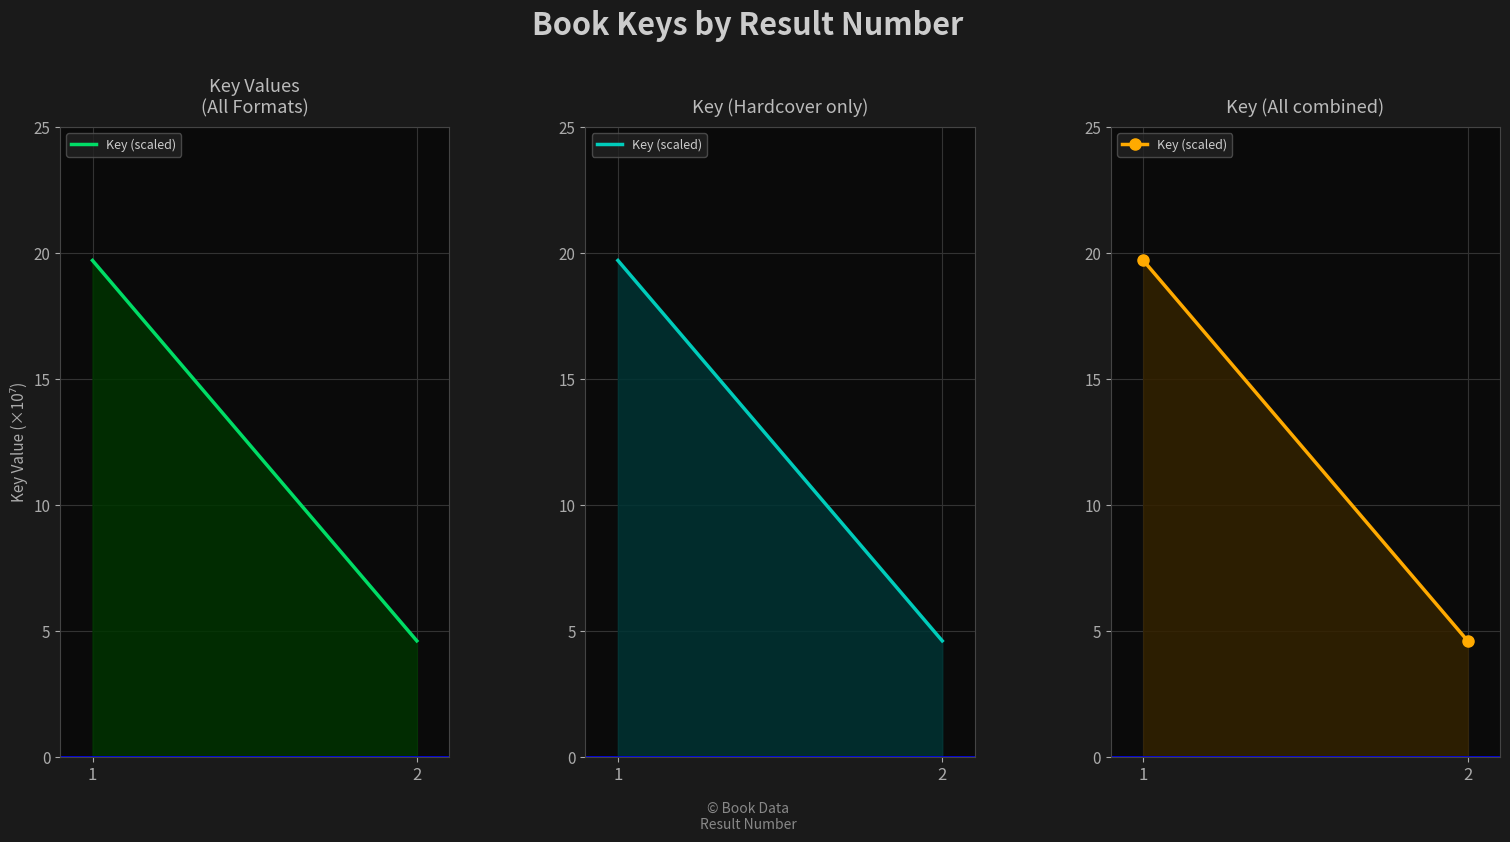

List the labels in order of value, smallest first.

2, 1